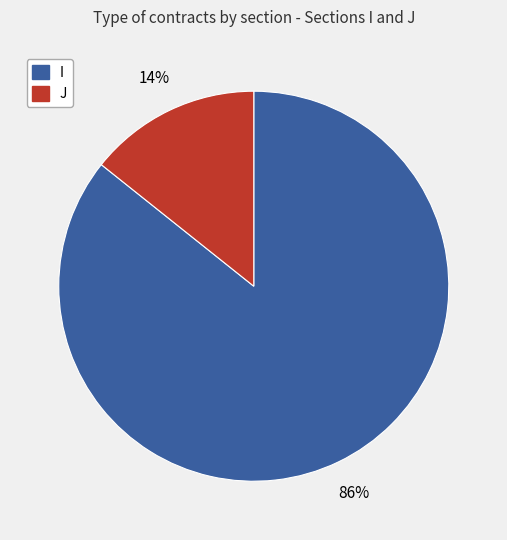

How many slices are in this pie chart?

2